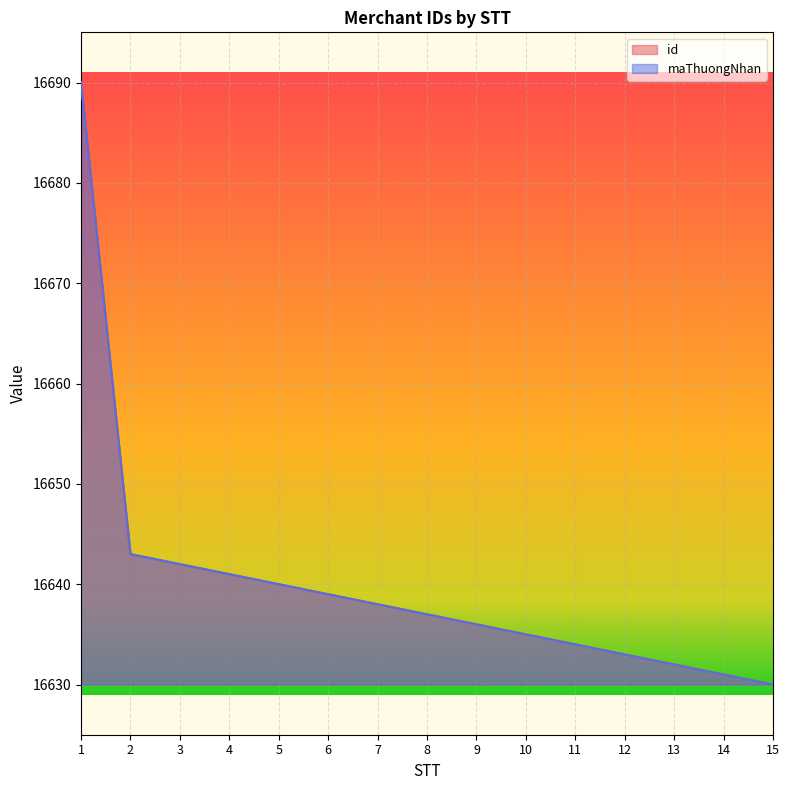

The maThuongNhan series shows 22046 at 2. True or false?

False